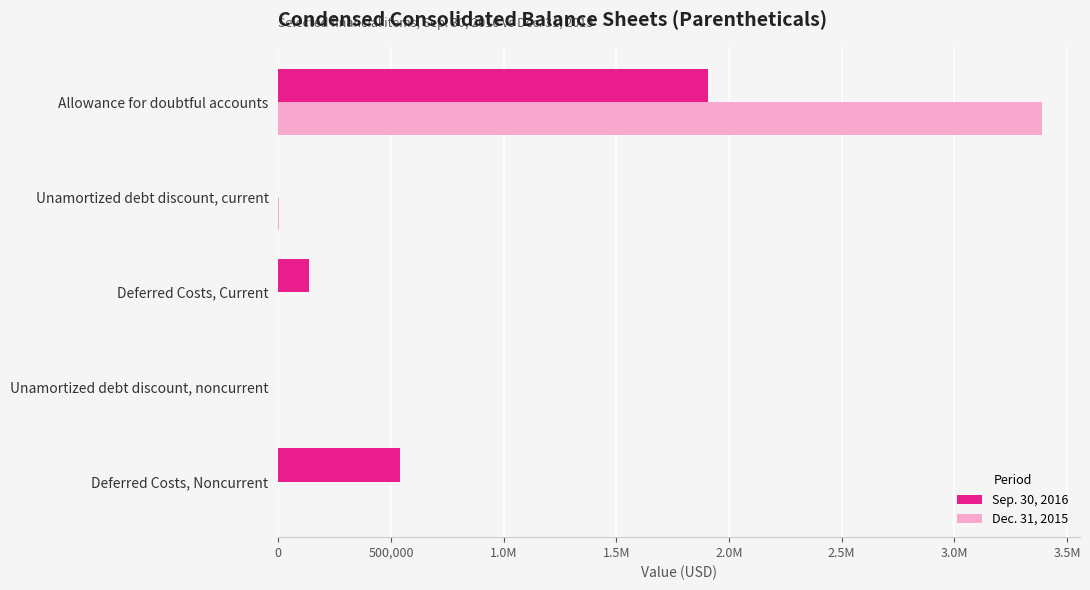

Which series has the largest range (max minus min)?

Dec. 31, 2015